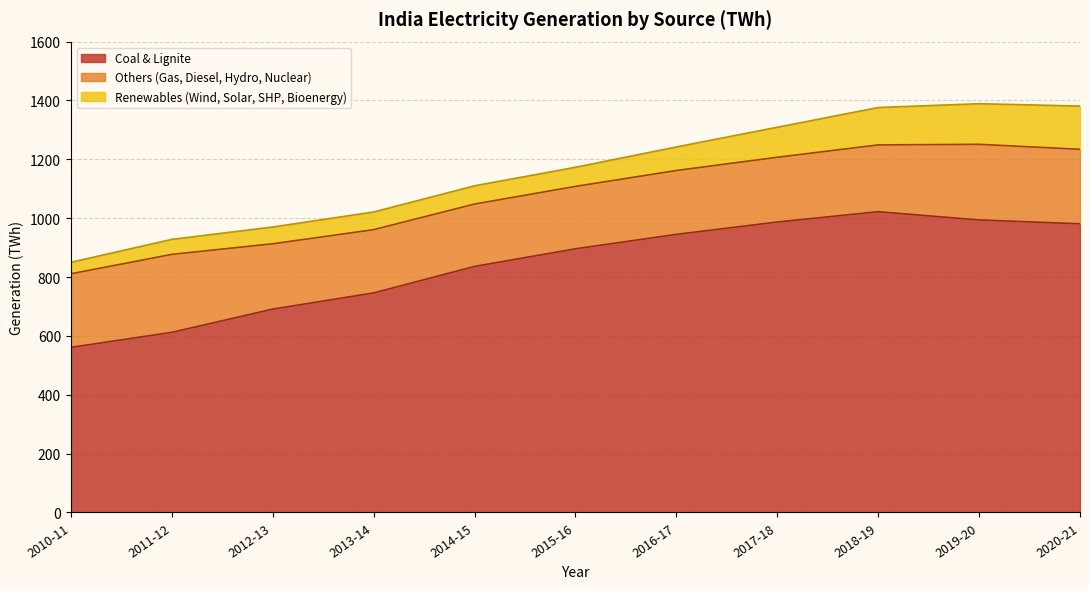

What is the spread (max minus min) of values at 2020-21?

834